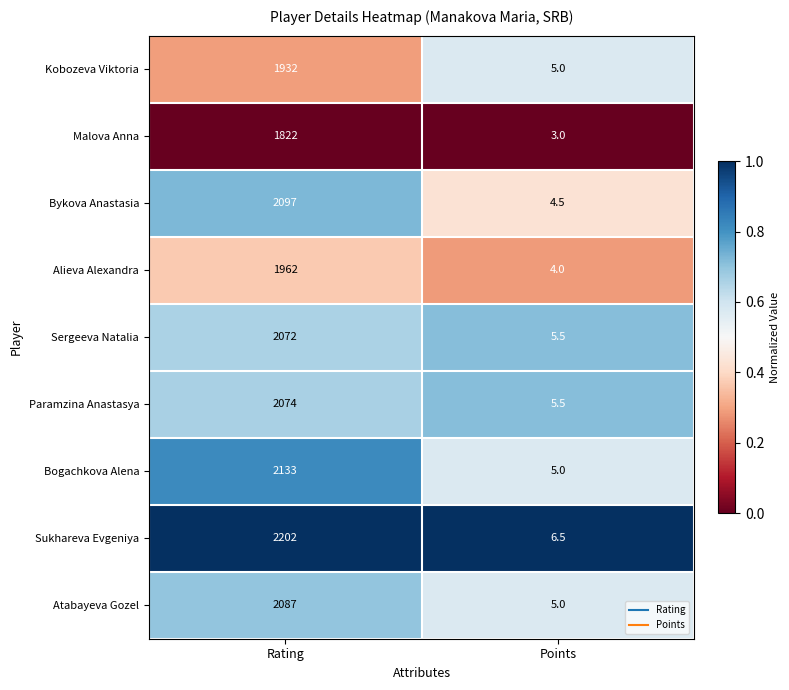

What is the spread (max minus min) of values at Points?

3.5